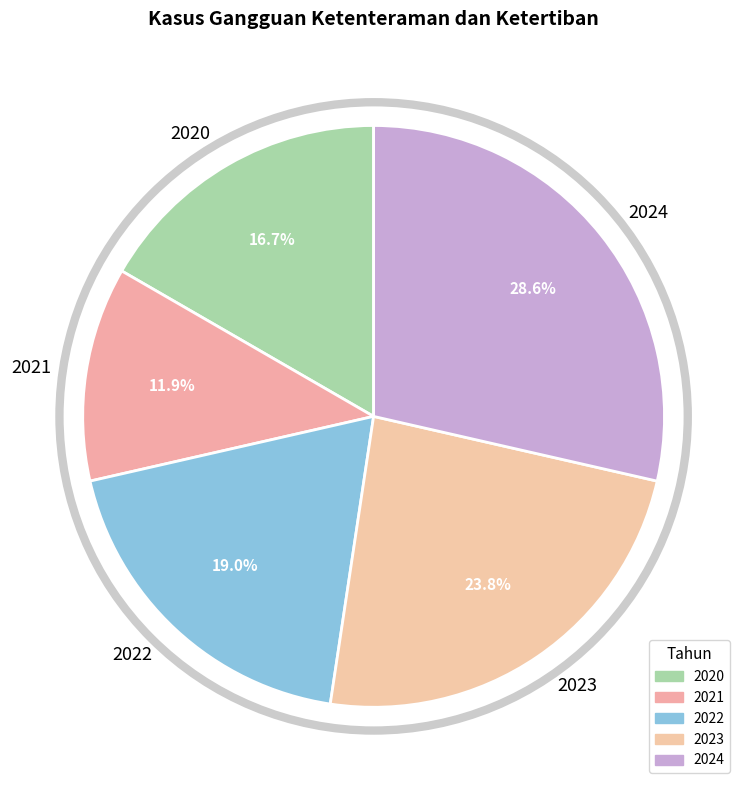

Combined, what portion of the pie is 2023 and 2021?

35.7%